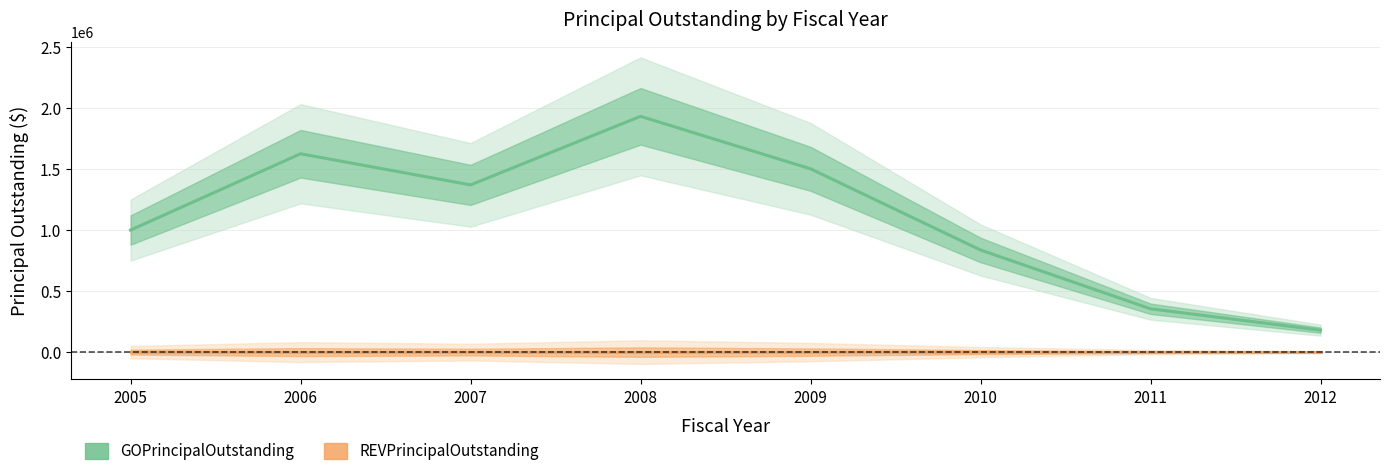

Is the value of REVPrincipalOutstanding at 2007 greater than the value of GOPrincipalOutstanding at 2008?

No